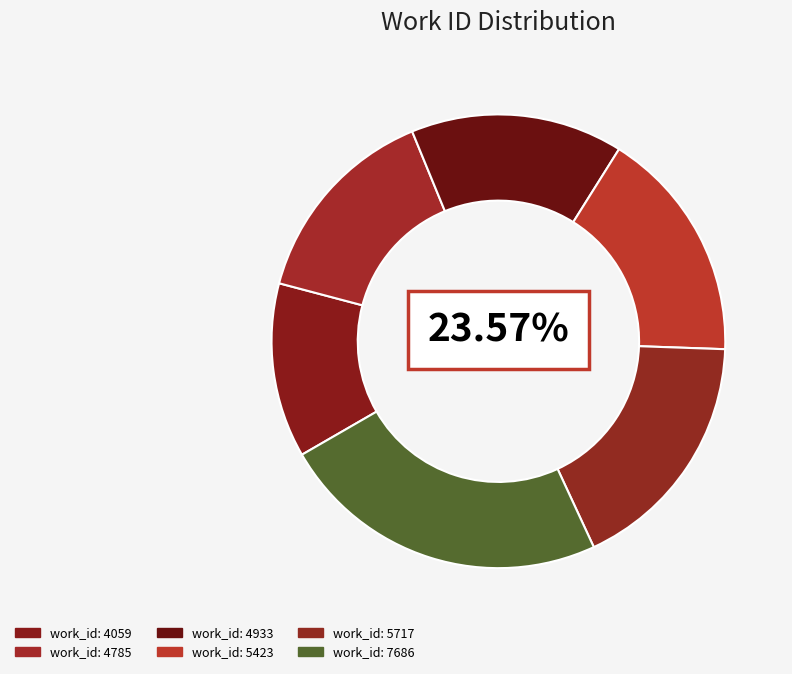

Rank the categories by value from lowest to highest.

4059, 4785, 4933, 5423, 5717, 7686